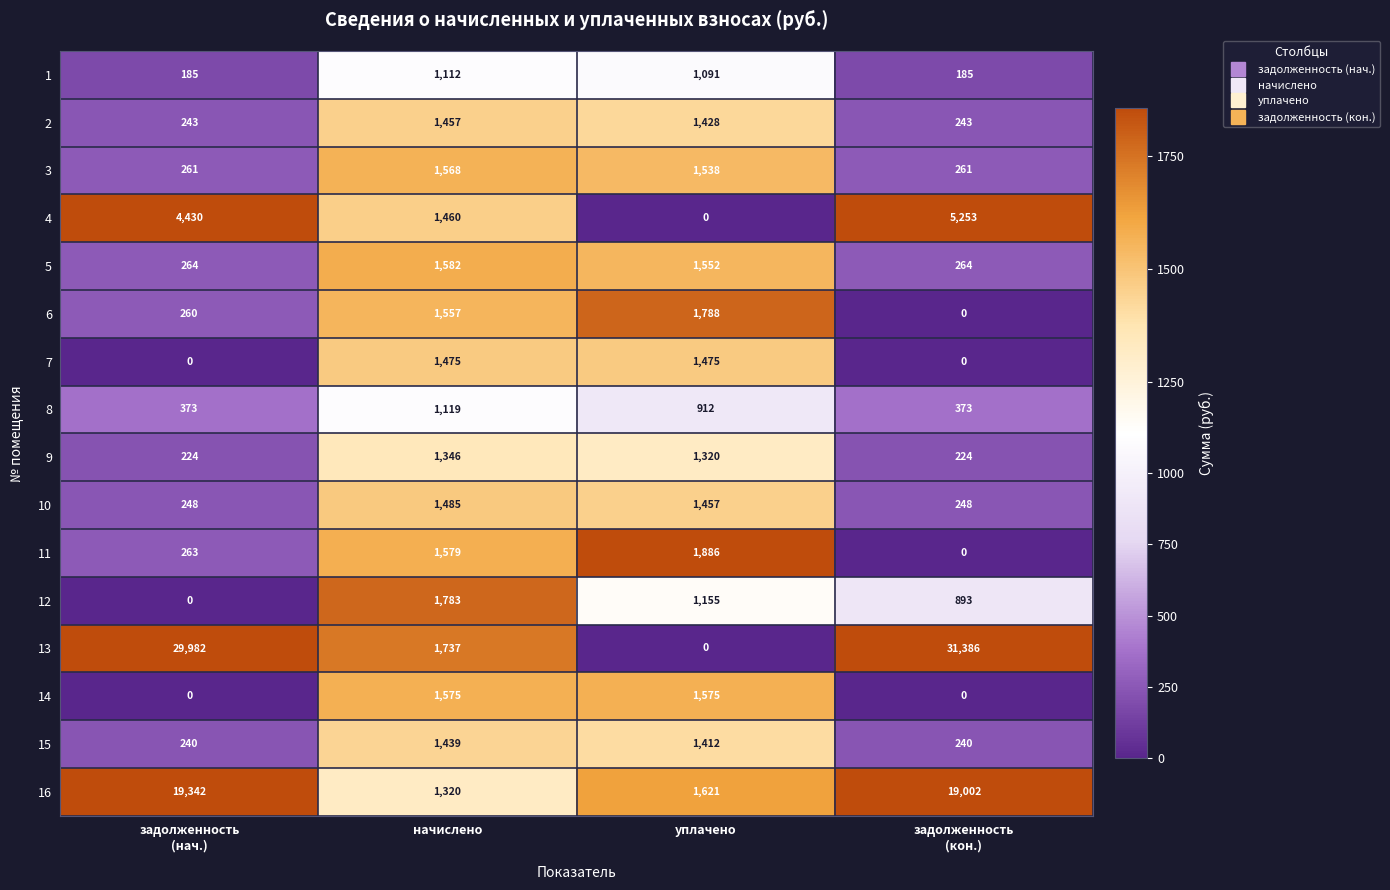

How many series are shown in this chart?

16